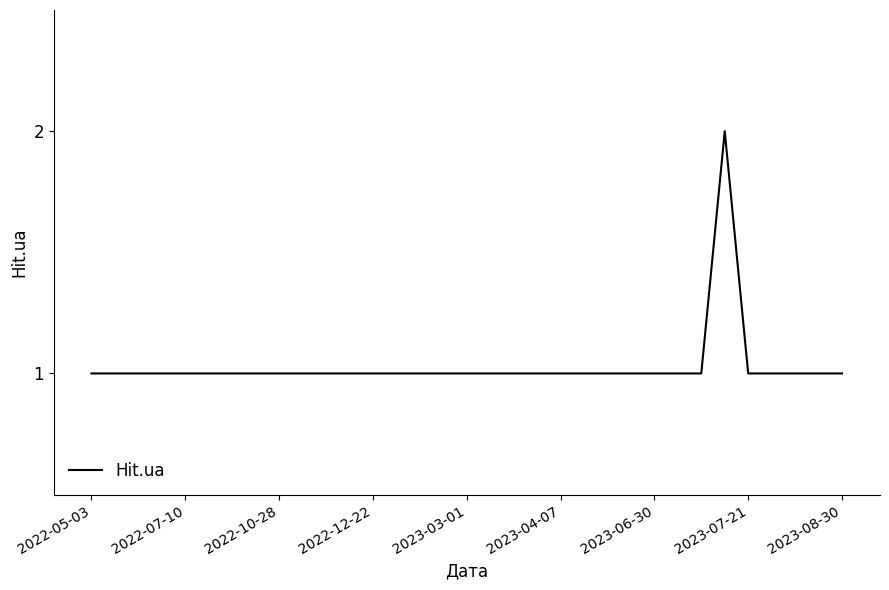

Where is the data nearest to the value 1?

2022-05-03